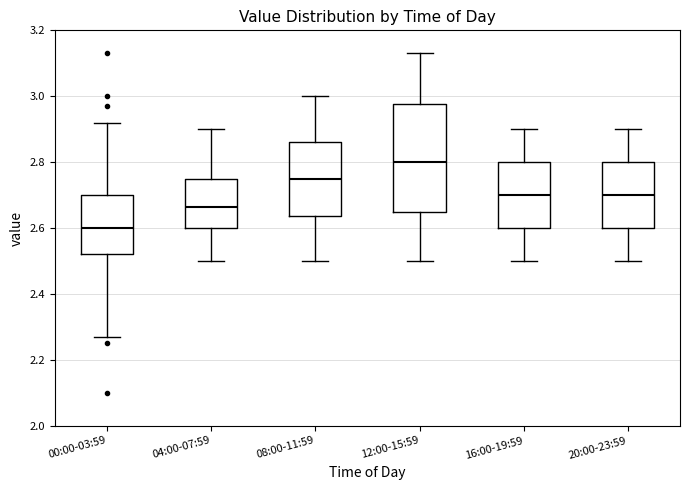

Where does the upper whisker of the box for 20:00-23:59 end on the y-axis? The values are not printed on the chart, so give them approximately, as read against the axis.

2.90